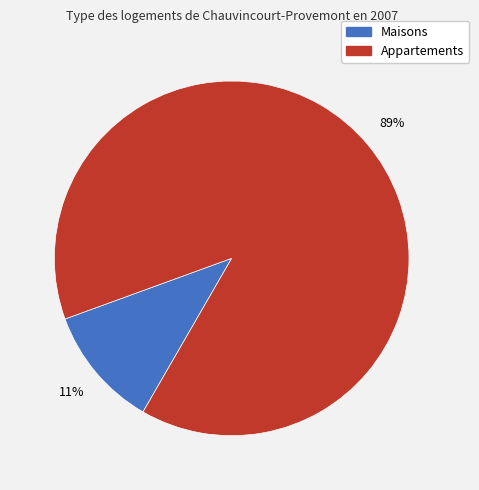

Is there any slice that represents more than half of the pie?

Yes